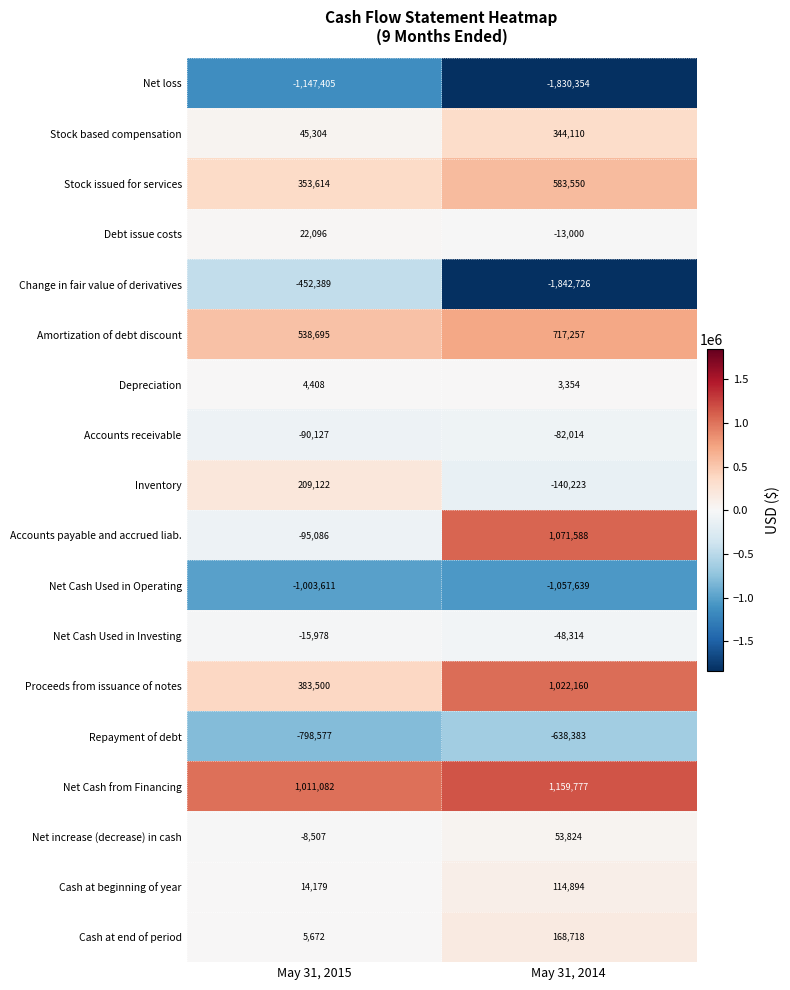

Rank the series at May 31, 2014 from highest to lowest value.

Net Cash from Financing, Accounts payable and accrued liab., Proceeds from issuance of notes, Amortization of debt discount, Stock issued for services, Stock based compensation, Cash at end of period, Cash at beginning of year, Net increase (decrease) in cash, Depreciation, Debt issue costs, Net Cash Used in Investing, Accounts receivable, Inventory, Repayment of debt, Net Cash Used in Operating, Net loss, Change in fair value of derivatives